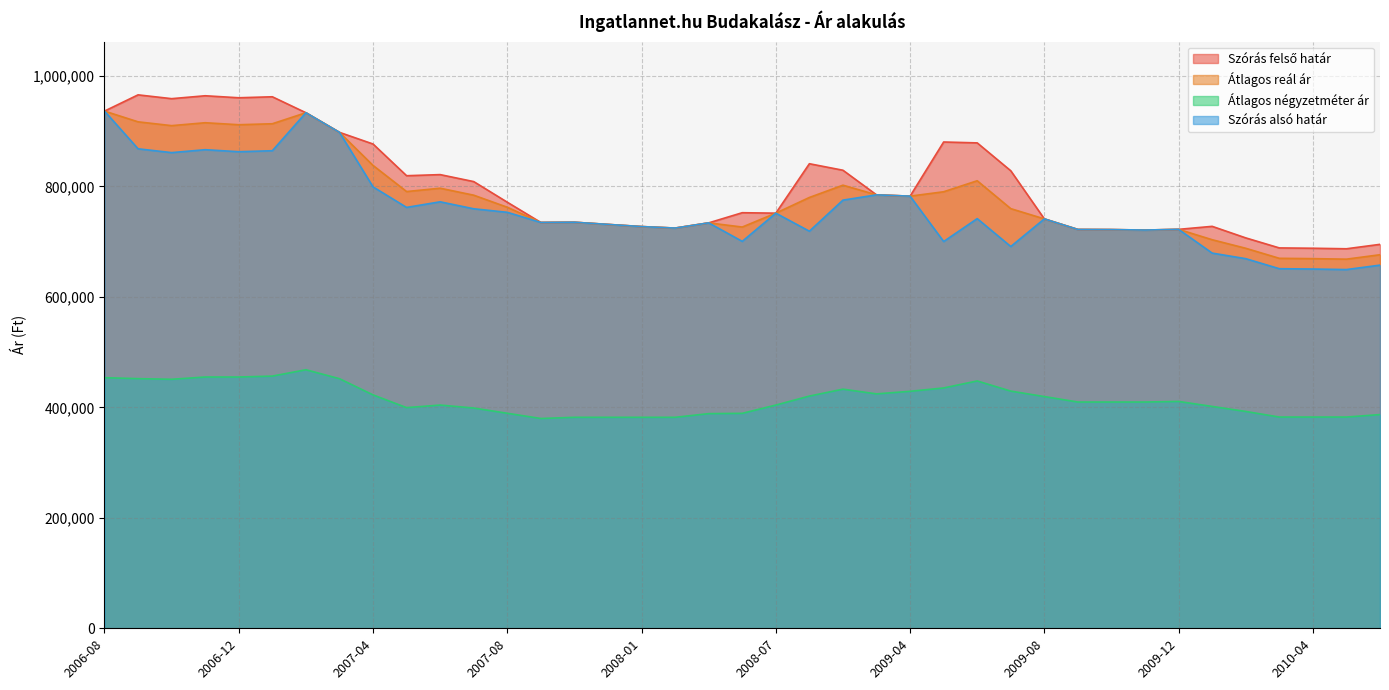

At which label is Szórás felső határ closest to 826420?

2009-07